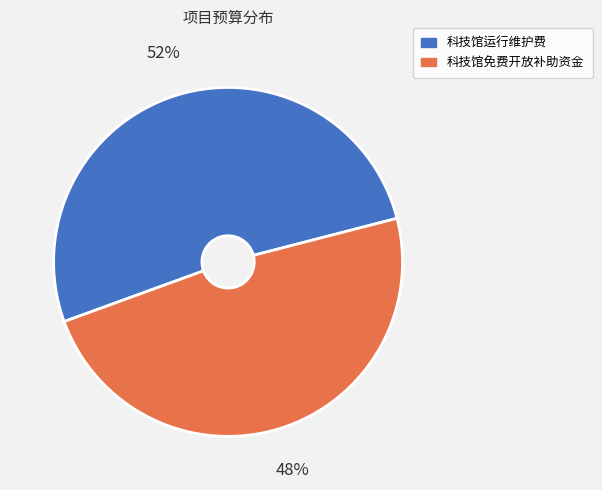

What is the smallest slice in the pie chart?

科技馆免费开放补助资金